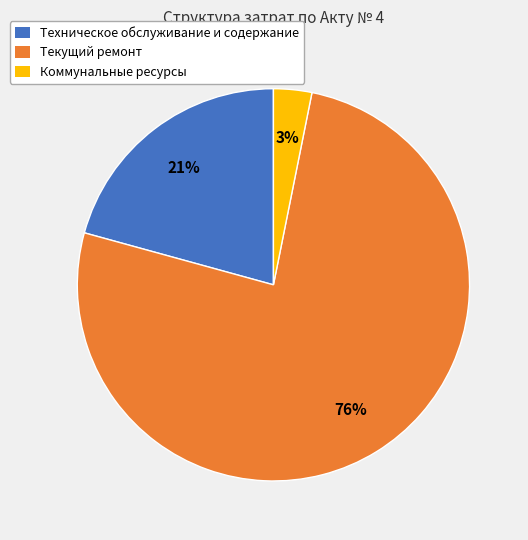

Count the number of slices in the pie.

3